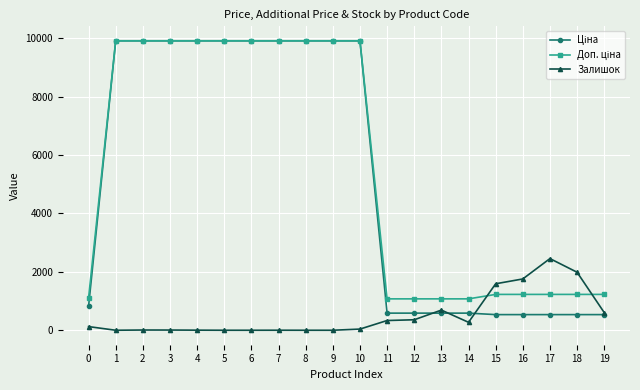

What is the greatest value displayed?

9908.5